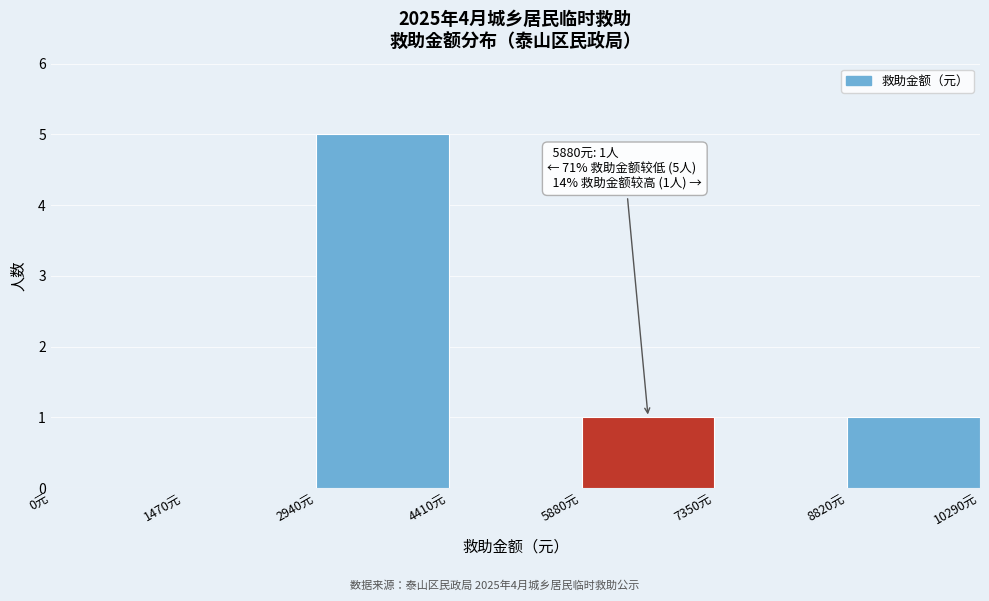

Over which range of the x-axis is the bar tallest?

3000 to 4400